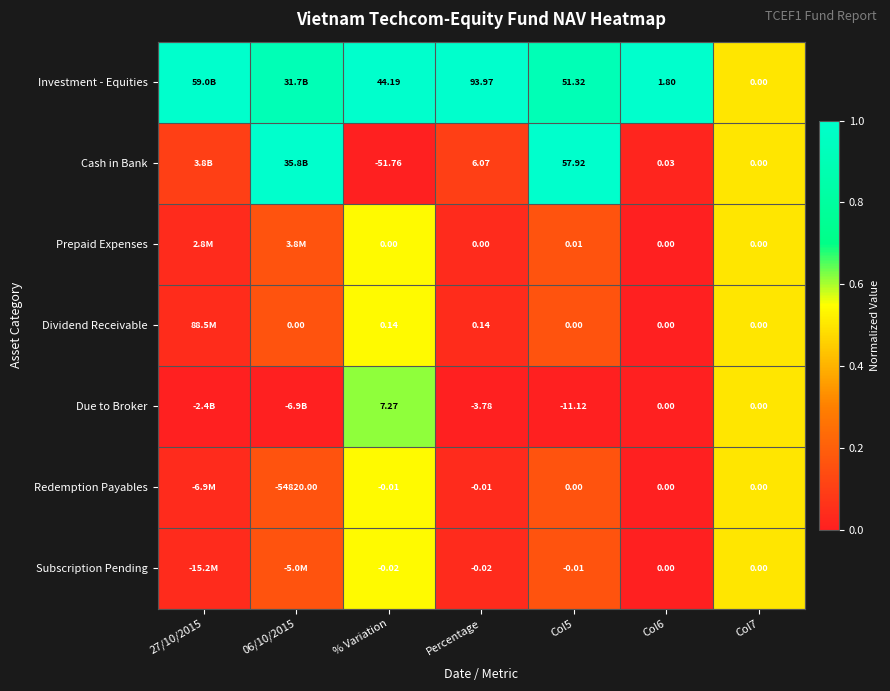

Is the value of Cash in Bank at Col7 greater than the value of Redemption Payables at 06/10/2015?

Yes